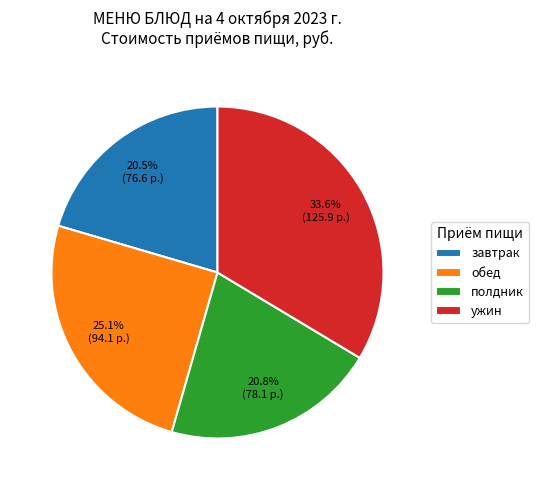

To the nearest percent, what is the combined percentage of полдник and обед?

46%